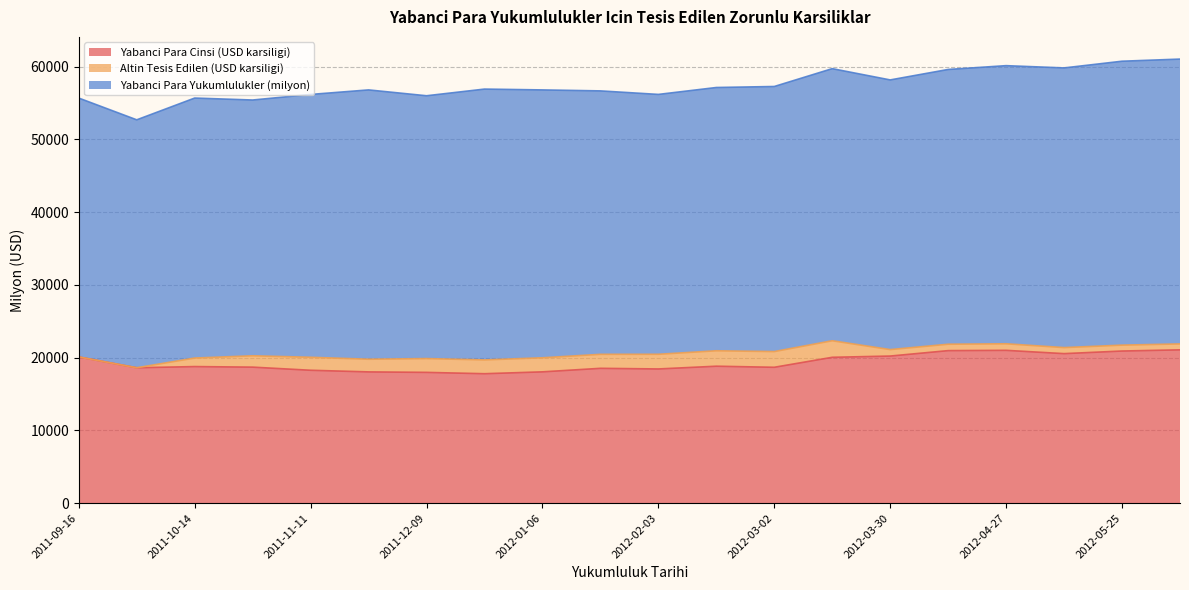

Reading left to right, list all the values displayed in this chart.

Yabanci Para Cinsi (USD karsiligi): 20104.0	18615.5	18777.0	18700.1	18270.0	18046.7	17979.2	17795.6	18052.5	18536.7	18450.3	18827.4	18679.5	20052.1	20223.8	20970.3	21009.0	20557.1	20915.1	21078.6
Altin Tesis Edilen (USD karsiligi): 0.0	0.0	1173.1	1561.5	1784.5	1740.7	1897.6	1898.6	1933.2	1924.8	2018.1	2122.2	2160.2	2276.5	889.2	879.3	902.2	830.0	809.8	813.9
Yabanci Para Yukumlulukler (milyon): 35584.3	34082.6	35740.8	35159.6	36132.5	37023.0	36130.0	37229.5	36823.8	36213.8	35723.5	36191.5	36440.3	37404.5	37070.6	37771.6	38233.2	38446.5	39030.0	39154.9